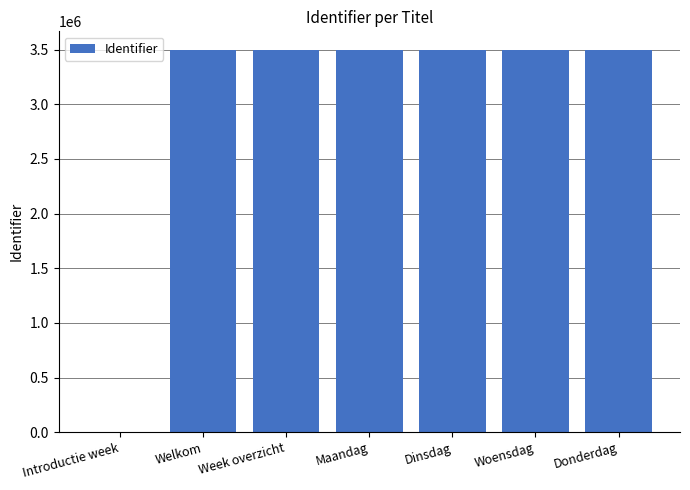

What is the sum of all values?

20950722